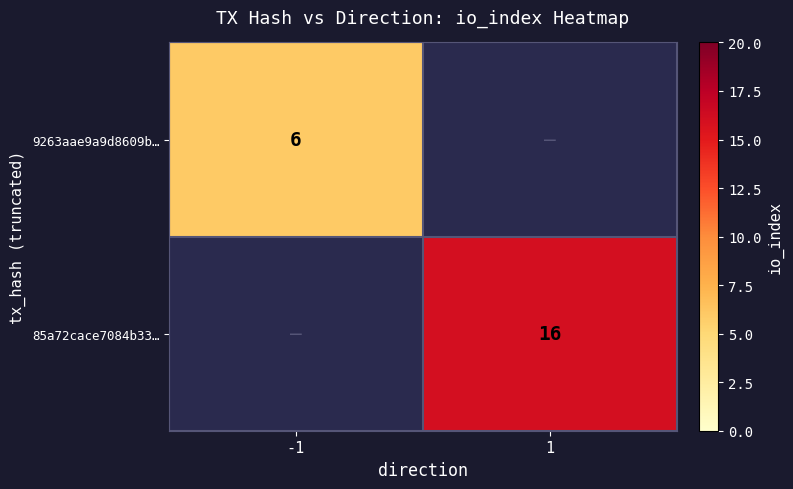

The value of 9263aae9a9d8609b… at -1 is 6. True or false?

True